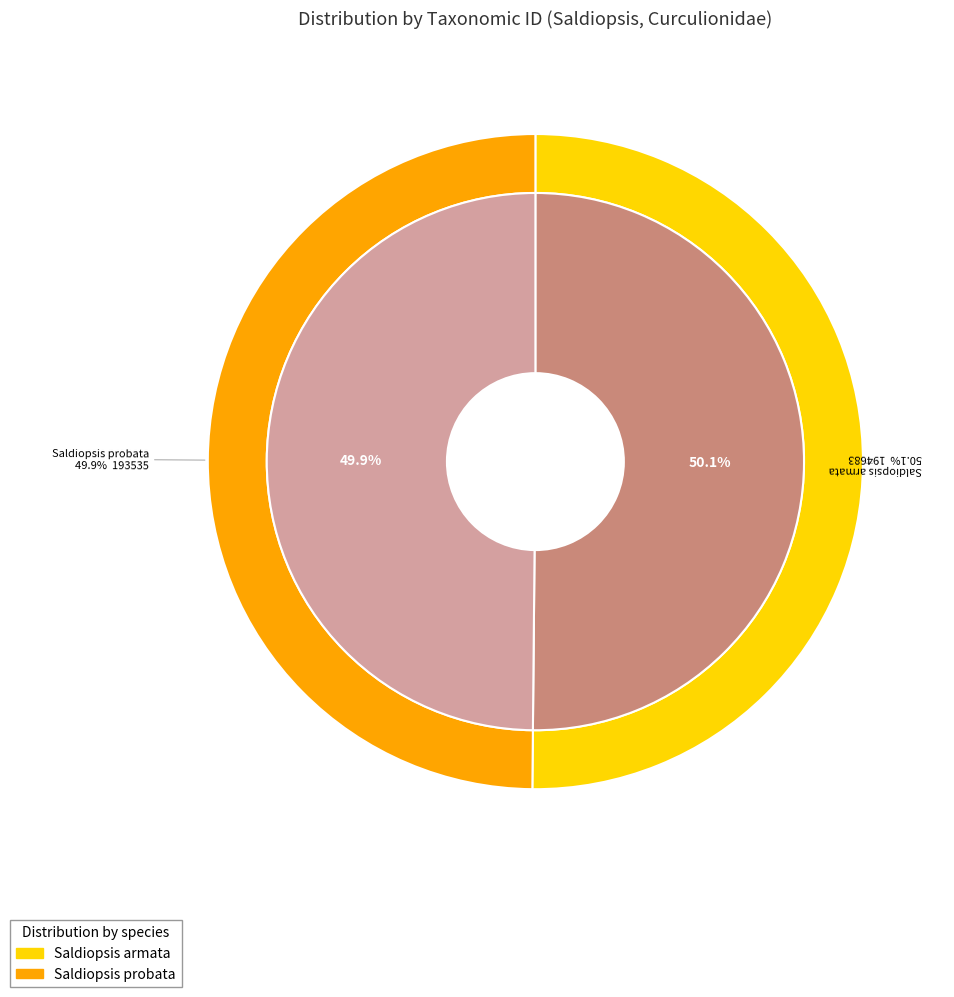

What is the change in value from Saldiopsis armata to Saldiopsis probata?

-1148